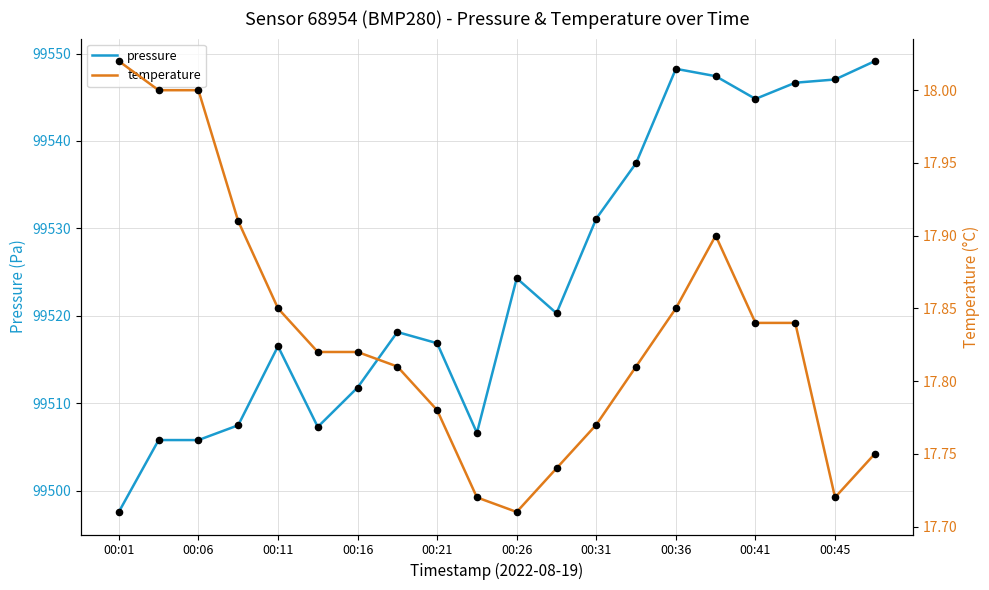

Which series has the widest spread of Y values?

pressure